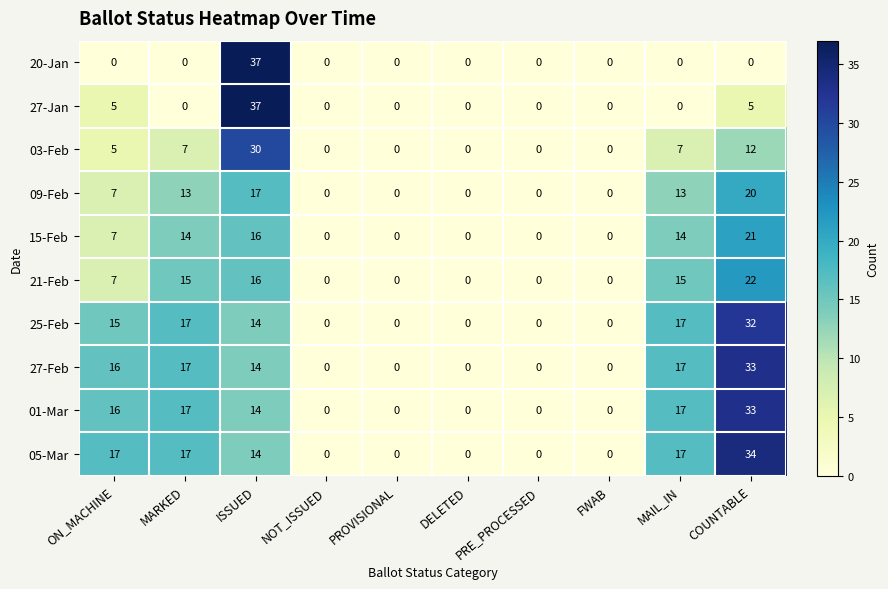

True or false: 21-Feb has a value of 24 at MARKED.

False